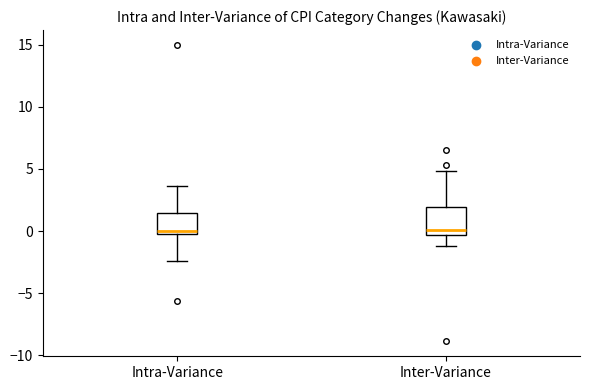

Where is the upper edge of the box for Inter-Variance on the y-axis? The values are not printed on the chart, so give them approximately, as read against the axis.

2.0